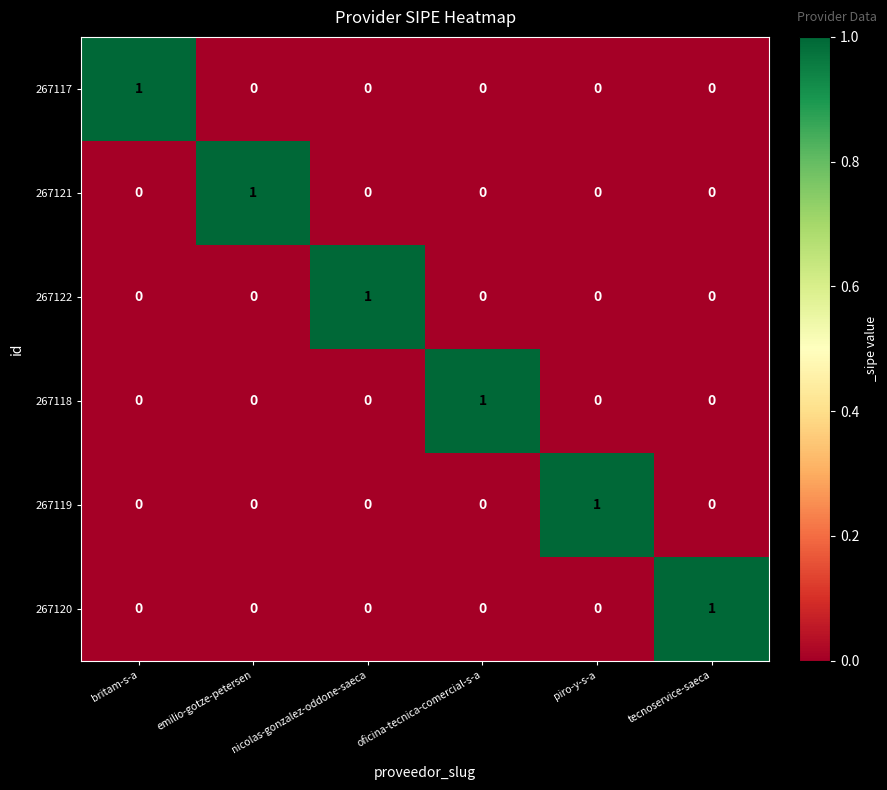

Count the 267118 values in the range 0 to 1.

6